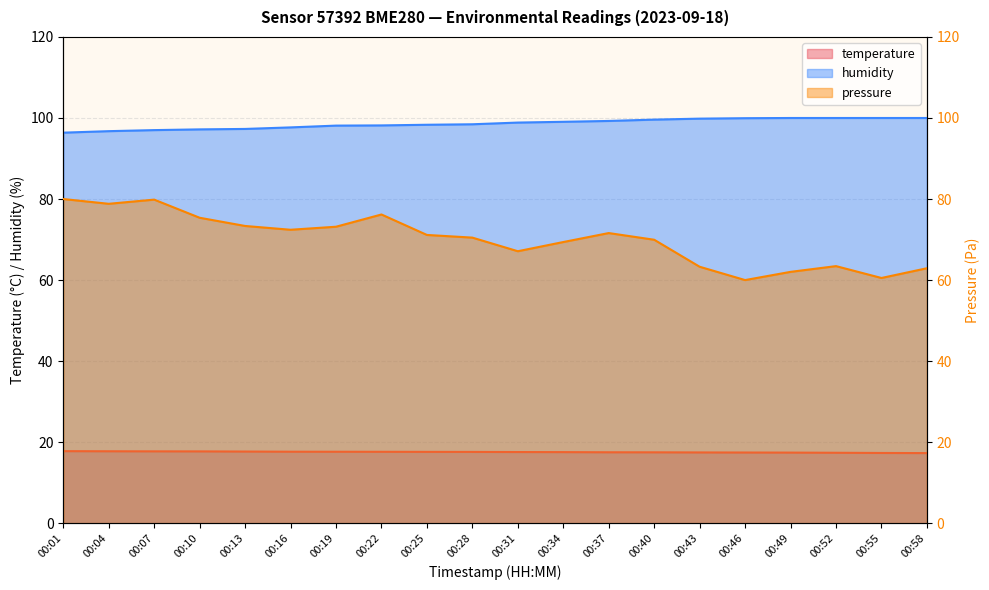

What is the maximum value shown in the chart?

100.0